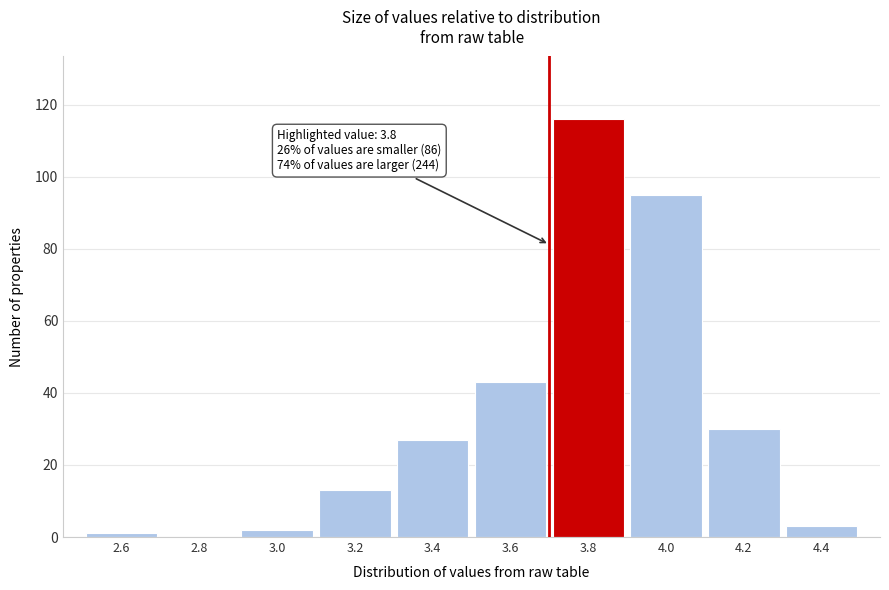

Reading right to left, what are all the values shown in this chart?

4.4=3	4.2=30	4.0=95	3.8=116	3.6=43	3.4=27	3.2=13	3.0=2	2.8=0	2.6=1